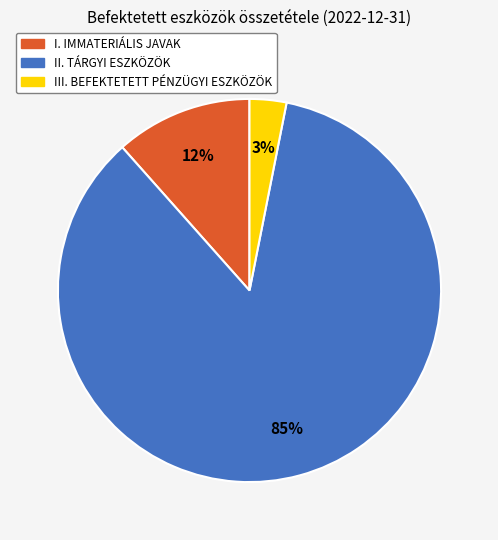

To the nearest percent, what is the difference between the largest and smallest slice percentages?

82%